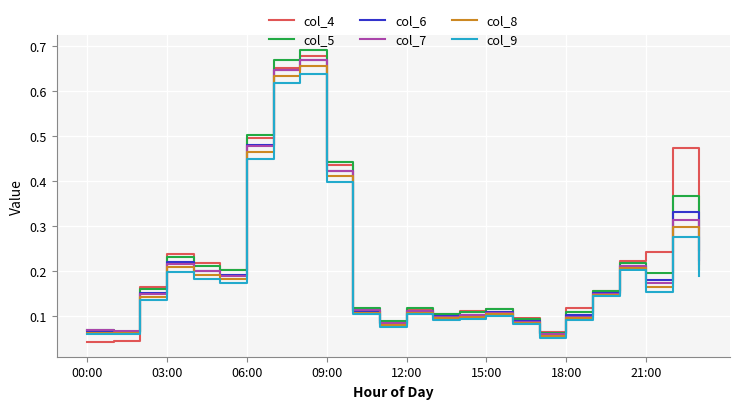

What is the difference between the maximum and minimum values in the col_7 series?

0.6